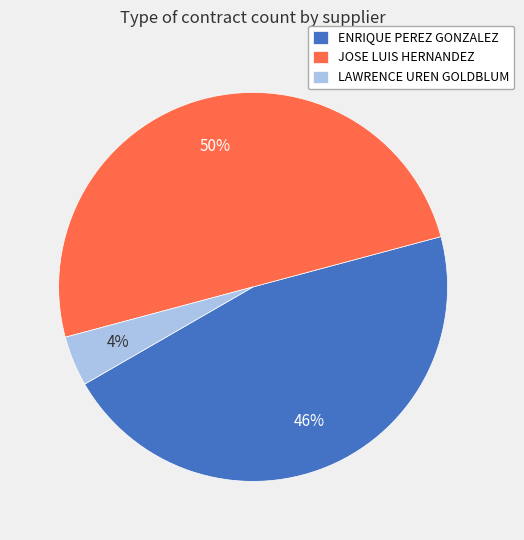

Which has a higher value, JOSE LUIS HERNANDEZ or ENRIQUE PEREZ GONZALEZ?

JOSE LUIS HERNANDEZ